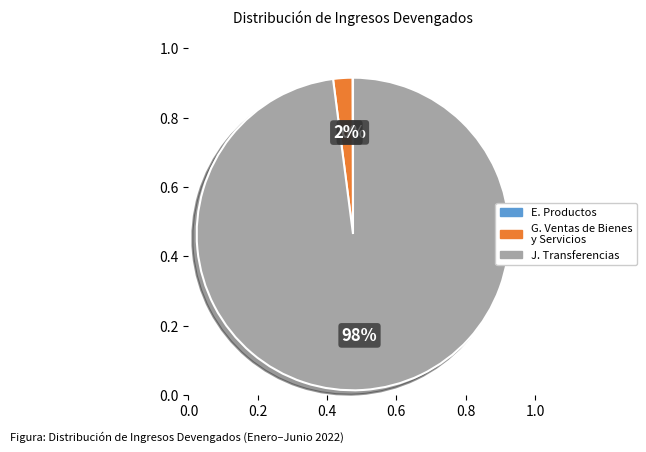

To the nearest percent, what is the difference between the largest and smallest slice percentages?

98%